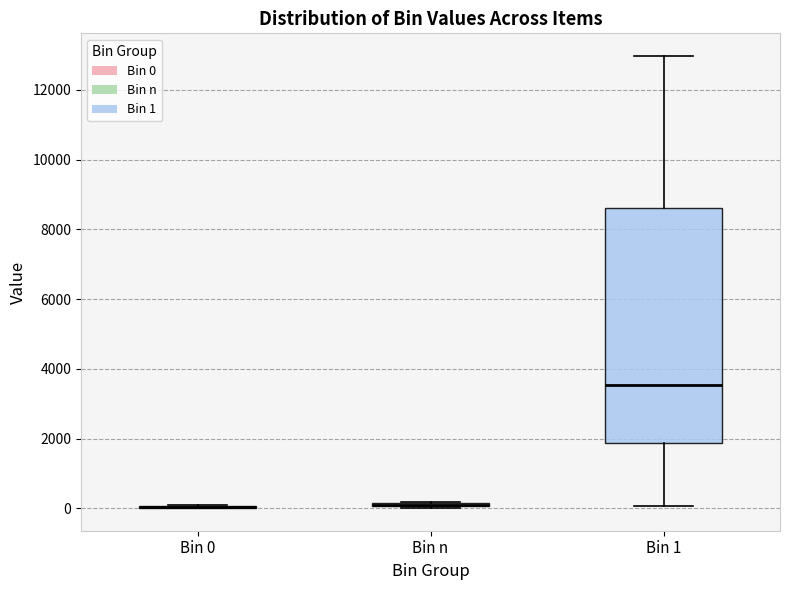

Where is the upper edge of the box for Bin n on the y-axis? The values are not printed on the chart, so give them approximately, as read against the axis.

200